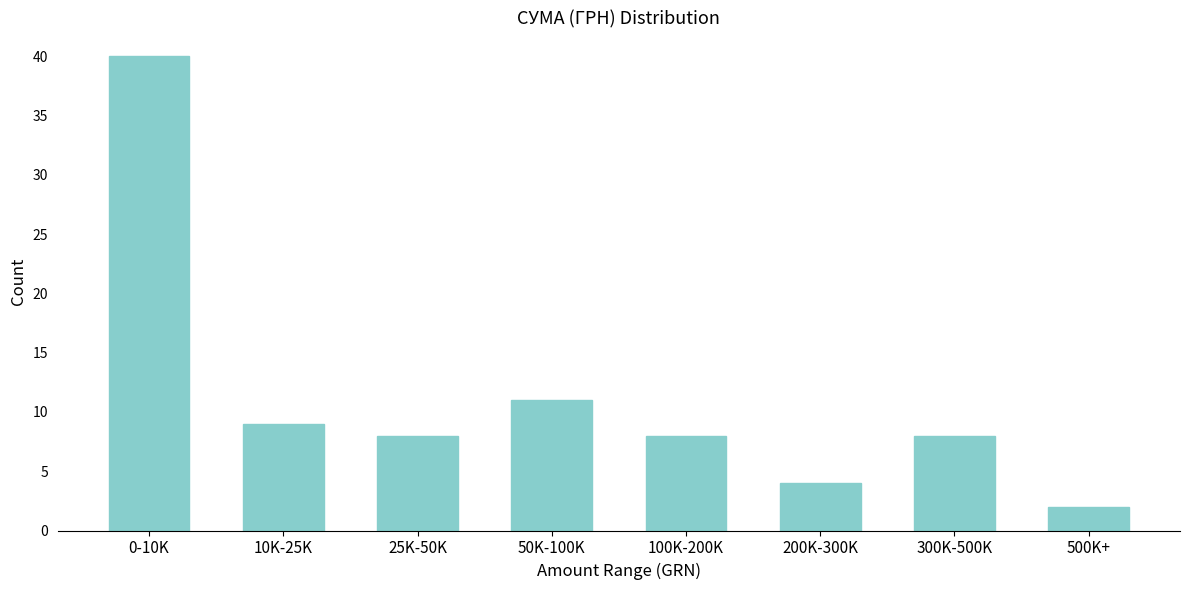

Reading right to left, list all the values displayed in this chart.

500K+=2	300K-500K=8	200K-300K=4	100K-200K=8	50K-100K=11	25K-50K=8	10K-25K=9	0-10K=40